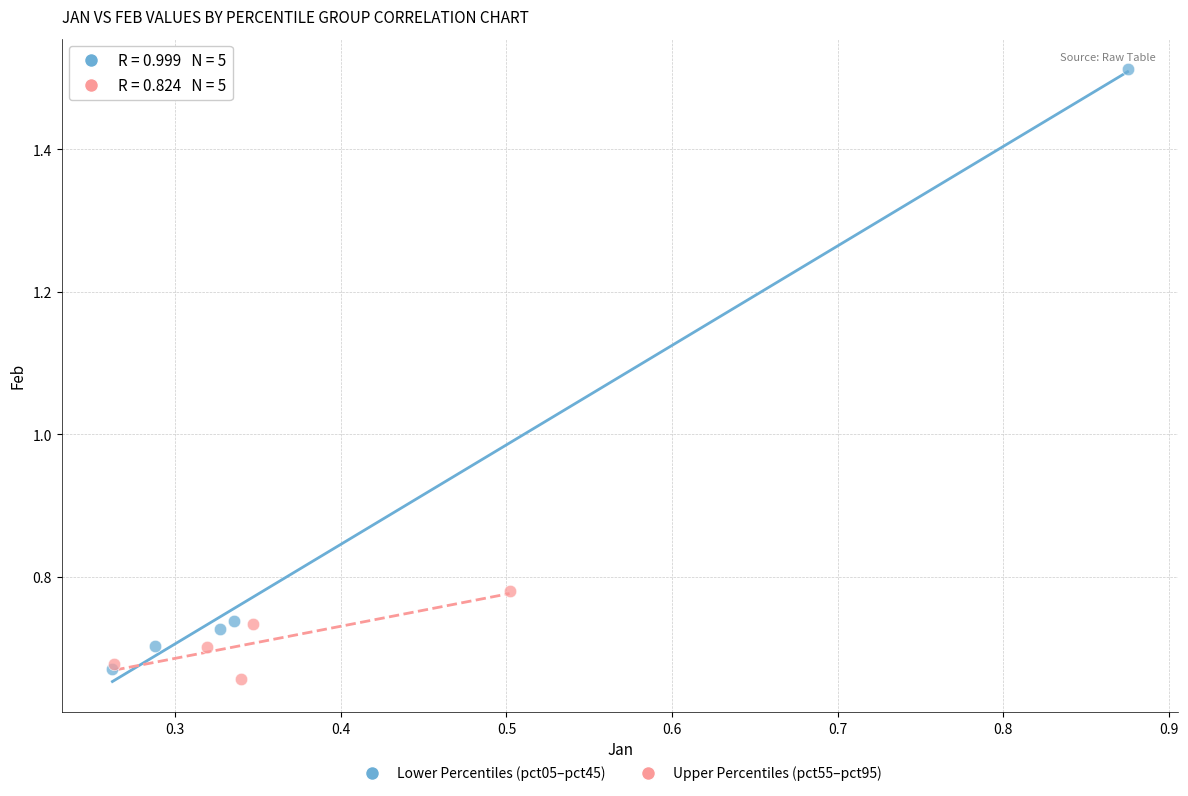

Which series has the largest Y range (max minus min)?

Lower Percentiles (pct05–pct45)